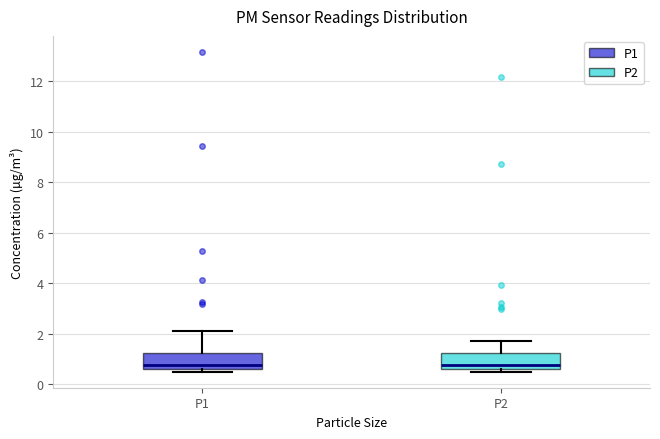

Where does the upper whisker of the box for P1 end on the y-axis? The values are not printed on the chart, so give them approximately, as read against the axis.

2.2